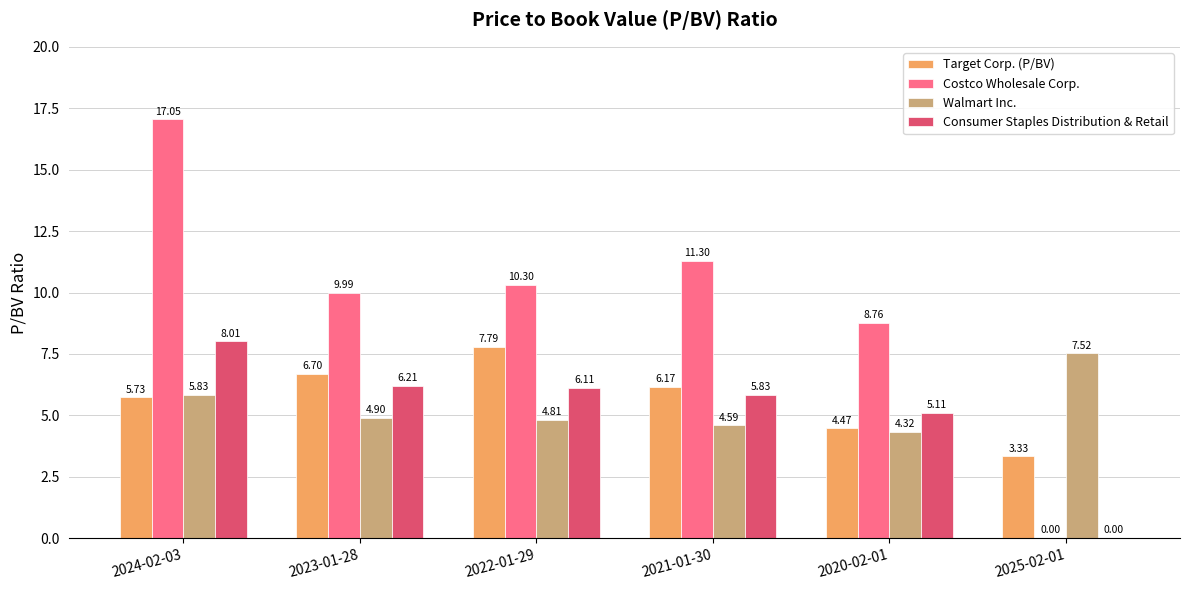

True or false: Consumer Staples Distribution & Retail has a value of 5.4 at 2025-02-01.

False